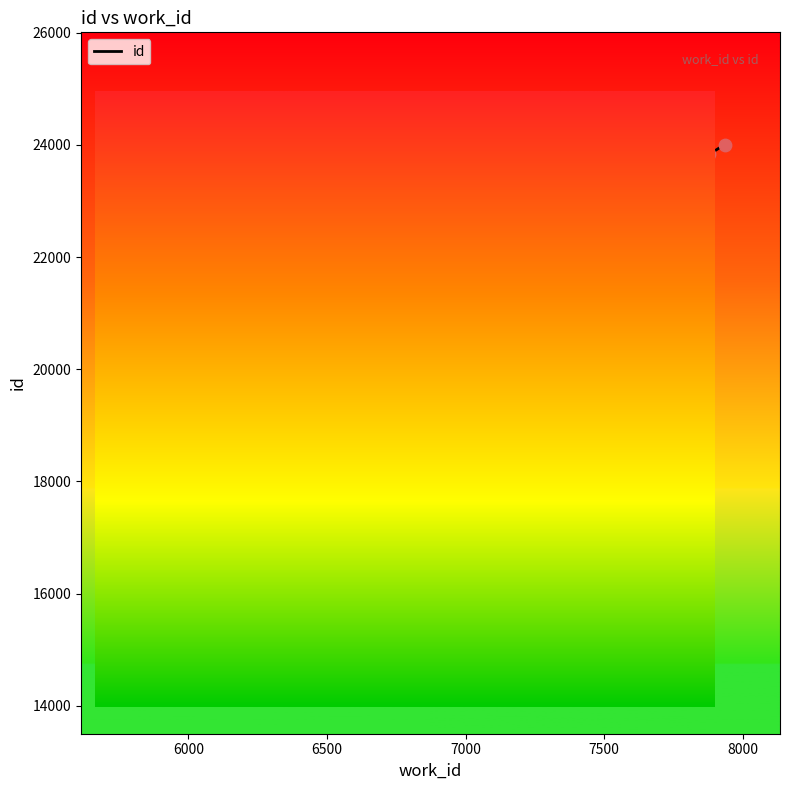

What is the change in value from 5813 to 7879?

+8328